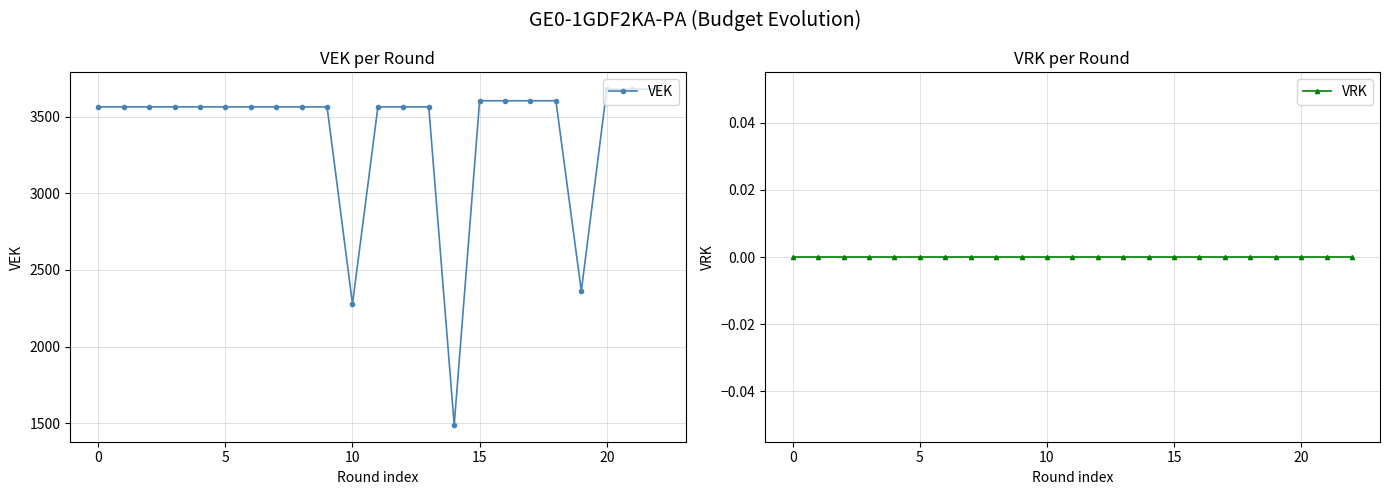

What is the label of the 8th point from the left?

7